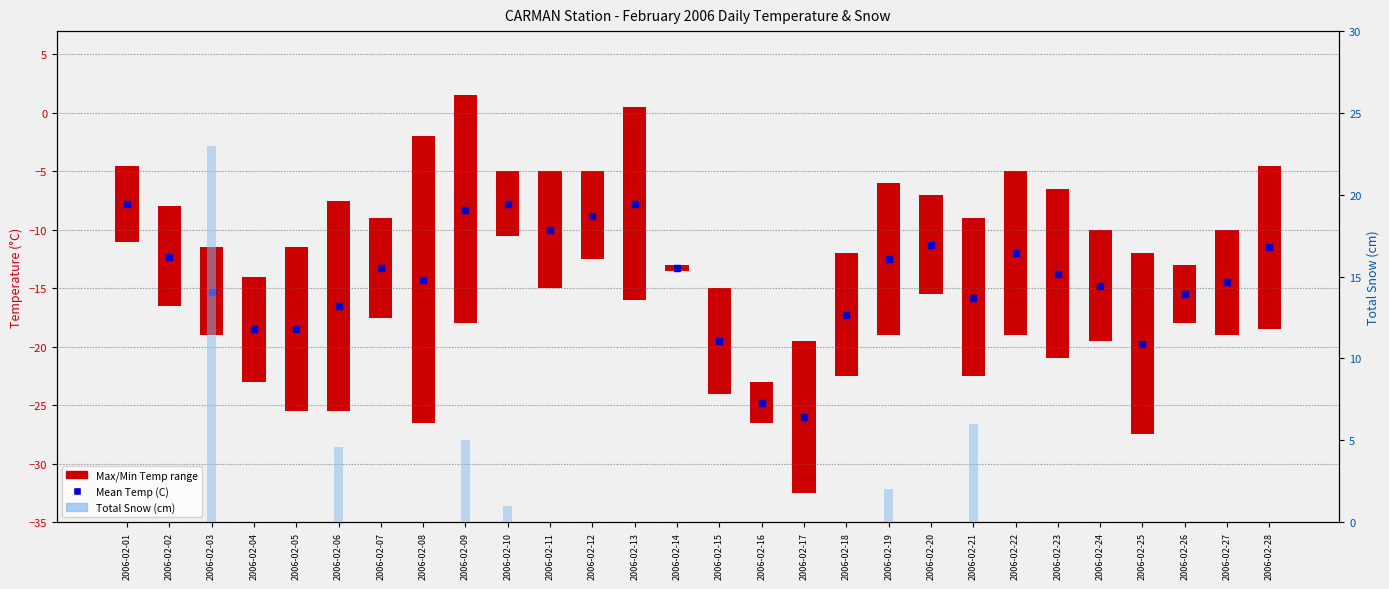

Is the value of Total Snow (cm) at 2006-02-23 greater than the value of Mean Temp (C) at 2006-02-13?

Yes